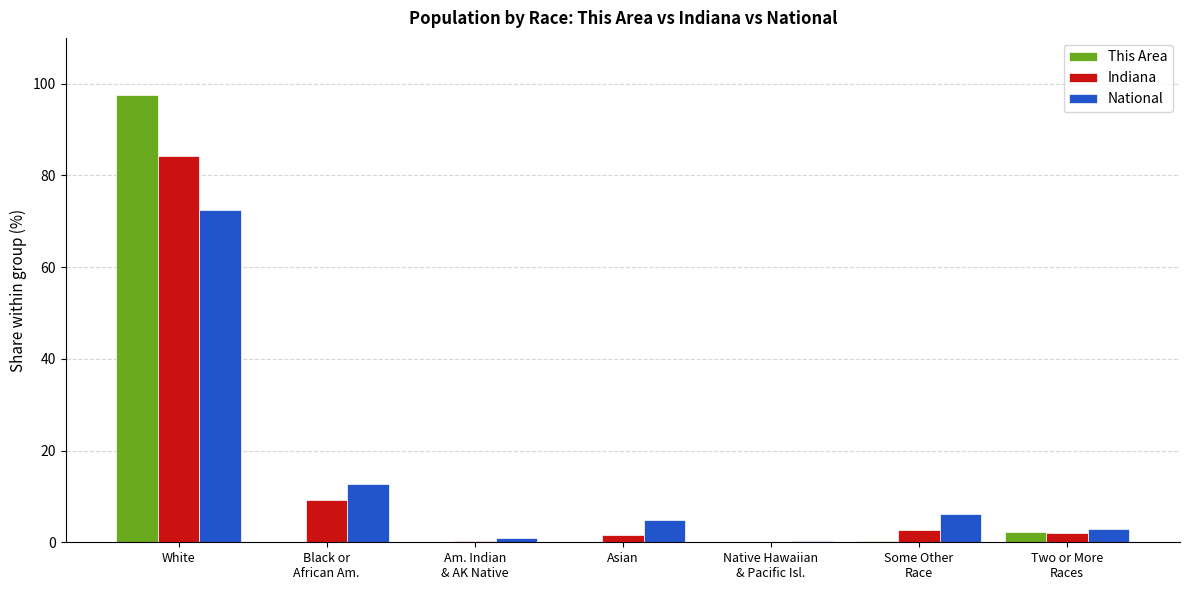

At which label is Indiana closest to 42?

Black or
African Am.